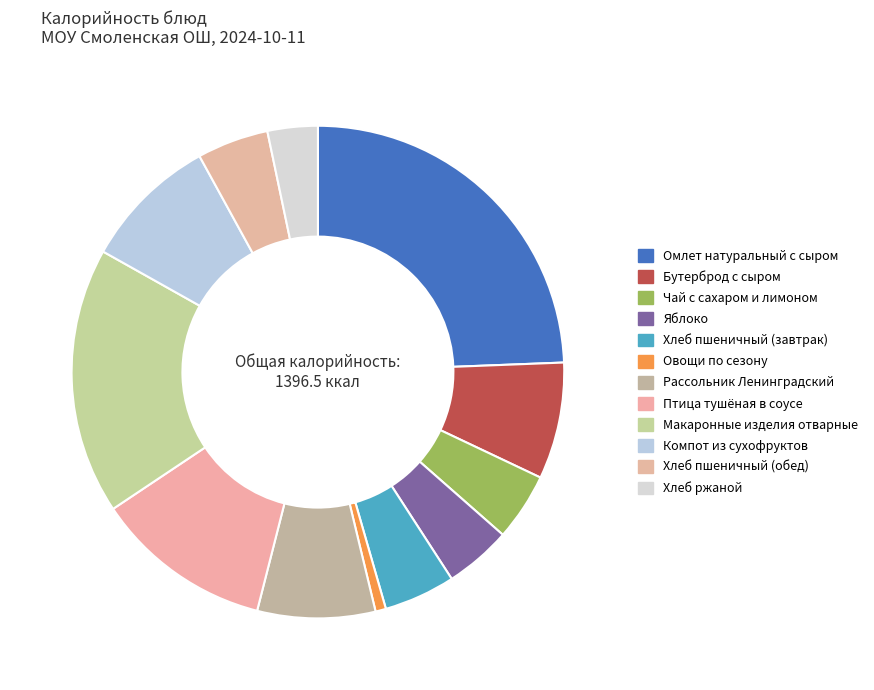

Count the number of slices in the pie.

12